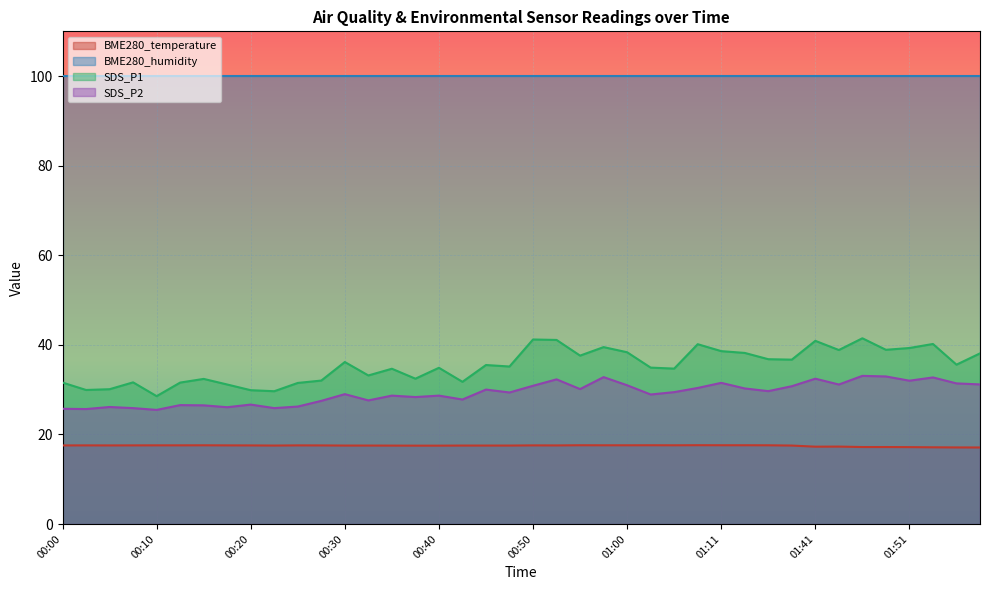

Rank the series by their maximum value, from lowest to highest.

BME280_temperature, SDS_P2, SDS_P1, BME280_humidity